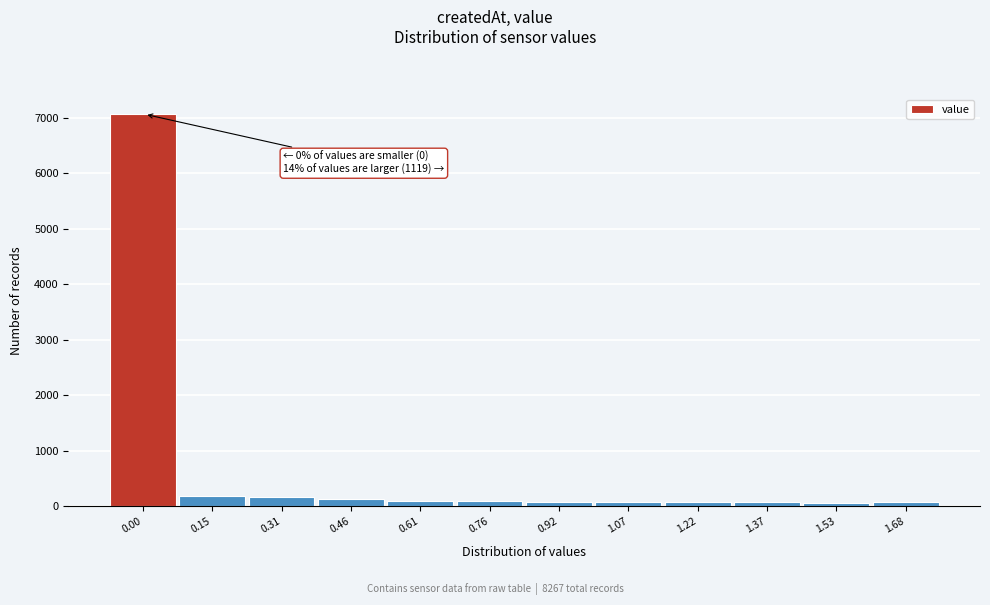

What is the greatest value displayed?

7065